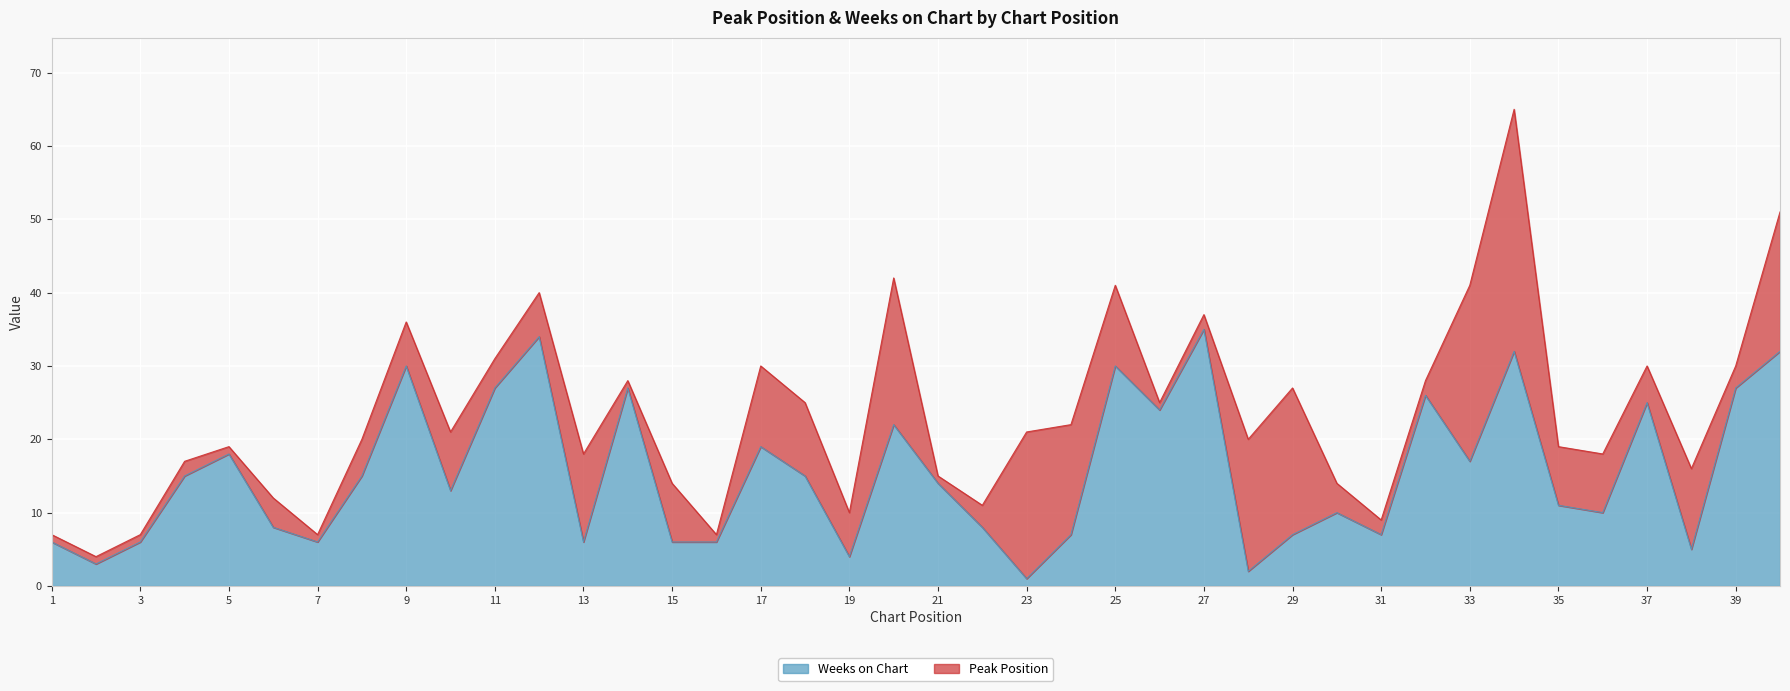

How many lines are shown in the chart?

2